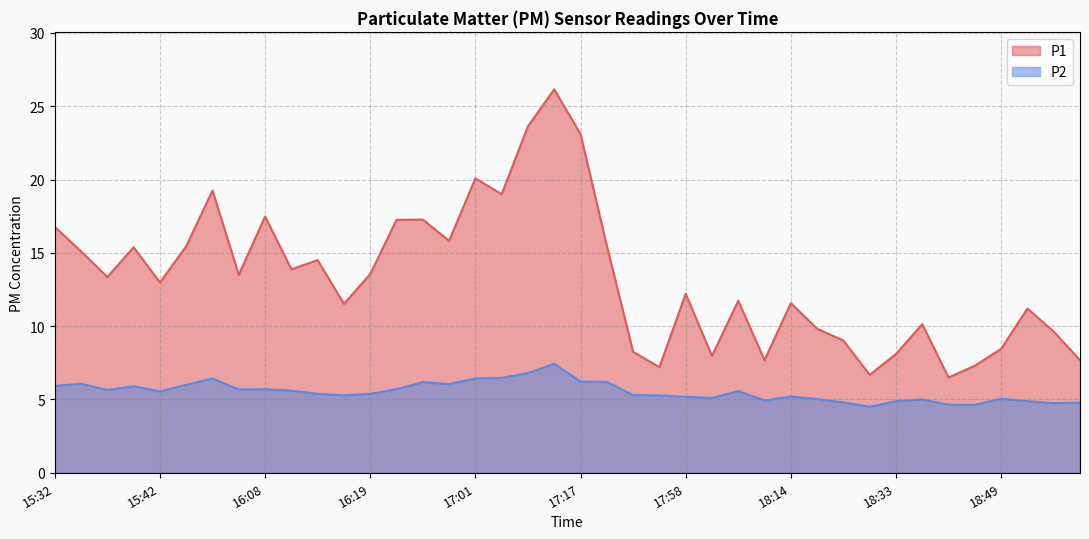

What is the difference between the maximum and minimum values in the P2 series?

2.9